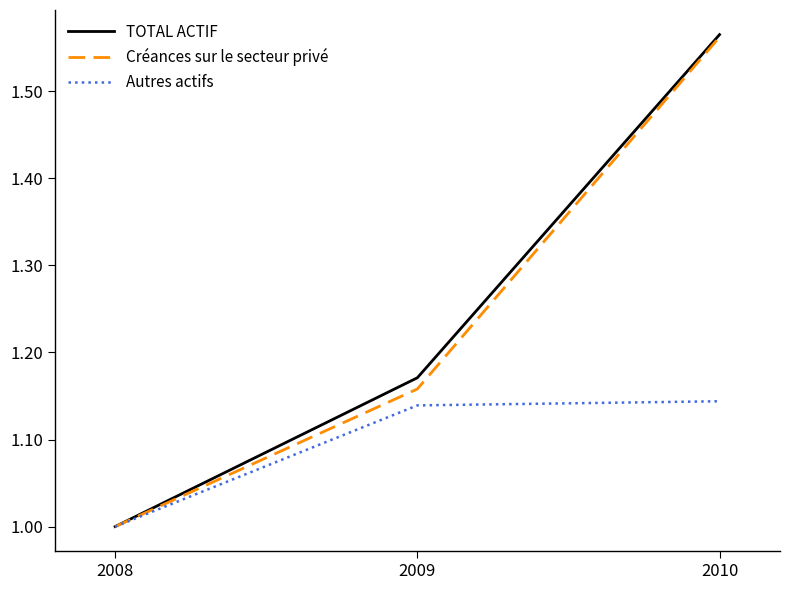

What is the sum of all Autres actifs values?

3.3